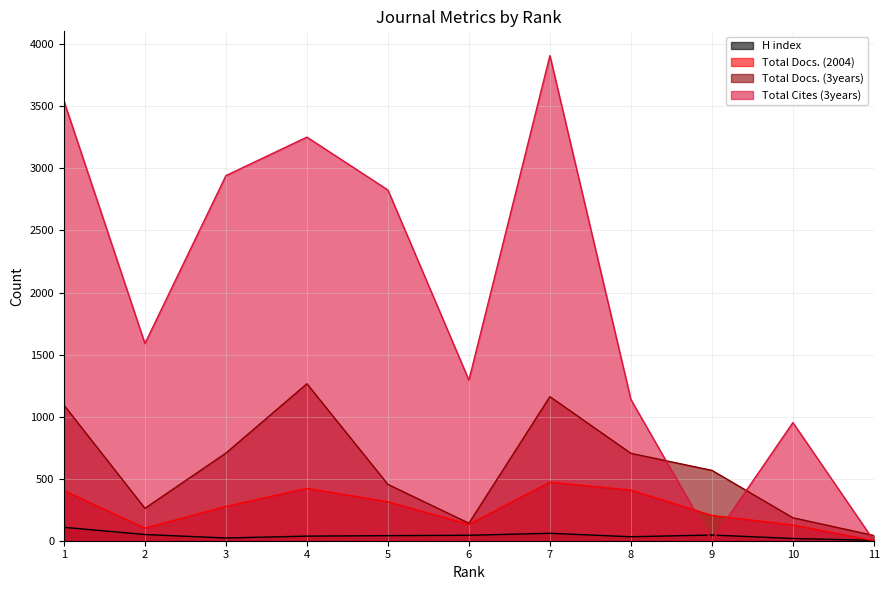

How many lines are shown in the chart?

4